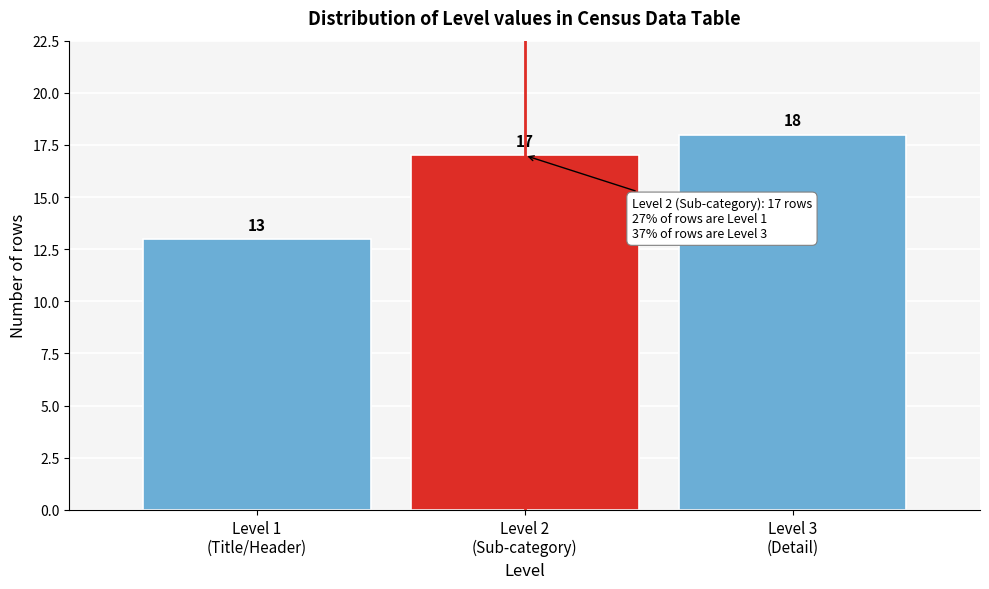

Reading left to right, list all the values displayed in this chart.

13	17	18